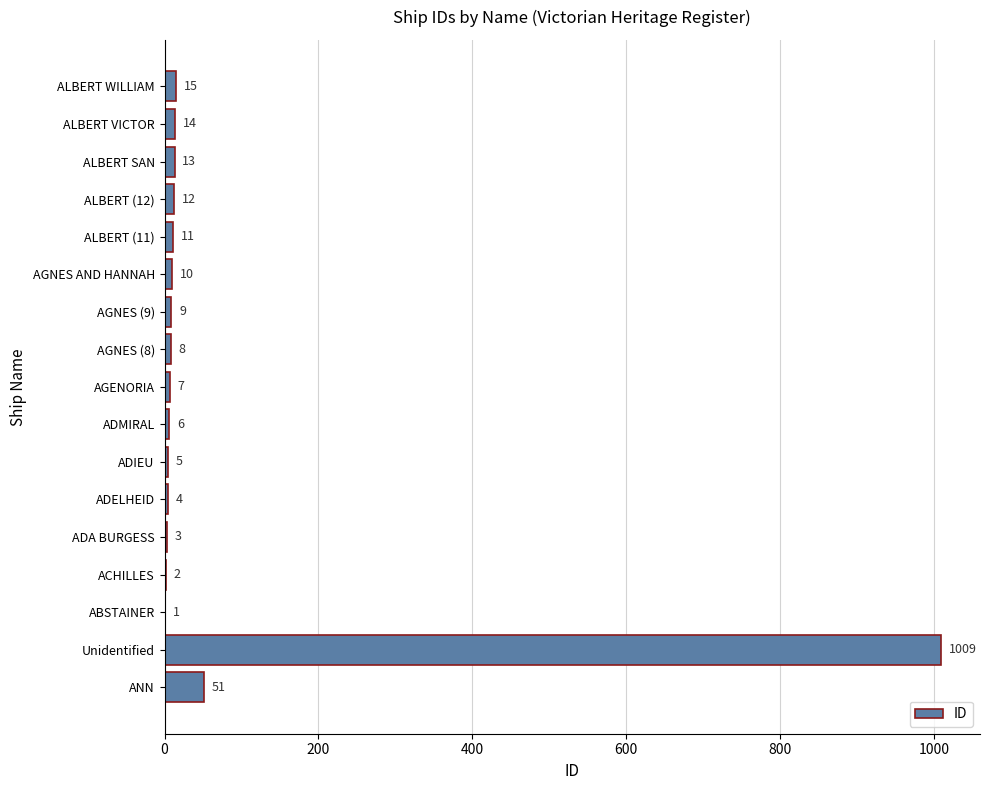

The value at ALBERT VICTOR is 14. True or false?

True